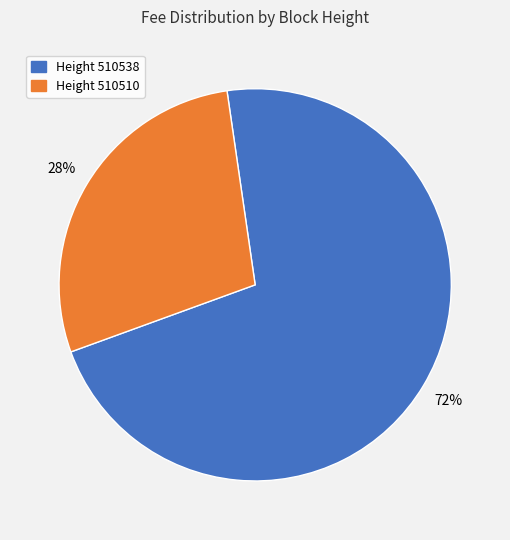

Does any single category account for the majority?

Yes